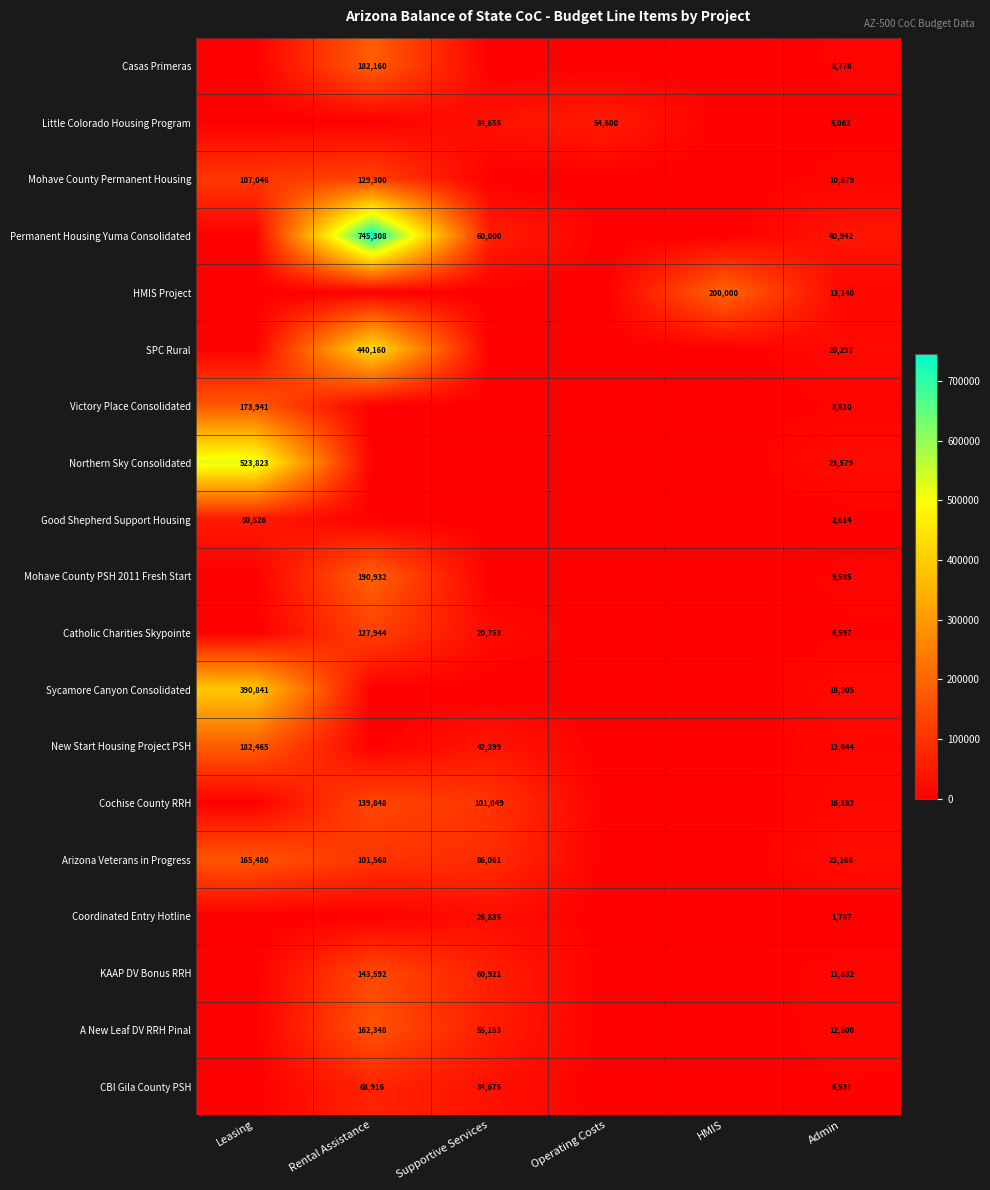

What is the greatest value displayed?

745308